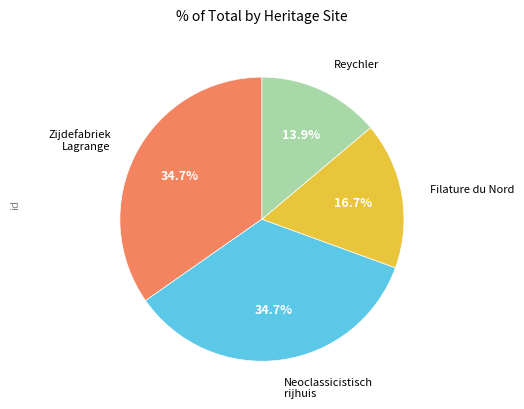

To the nearest percent, what is the difference between the largest and smallest slice percentages?

21%